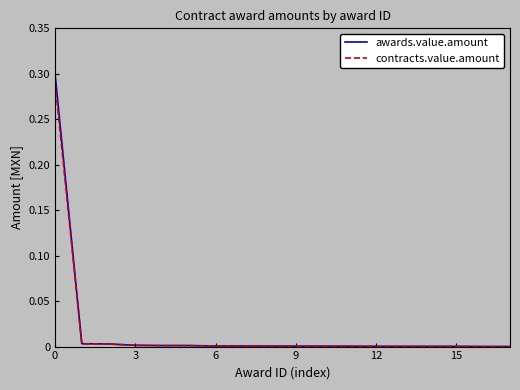

Which series has the largest range (max minus min)?

awards.value.amount